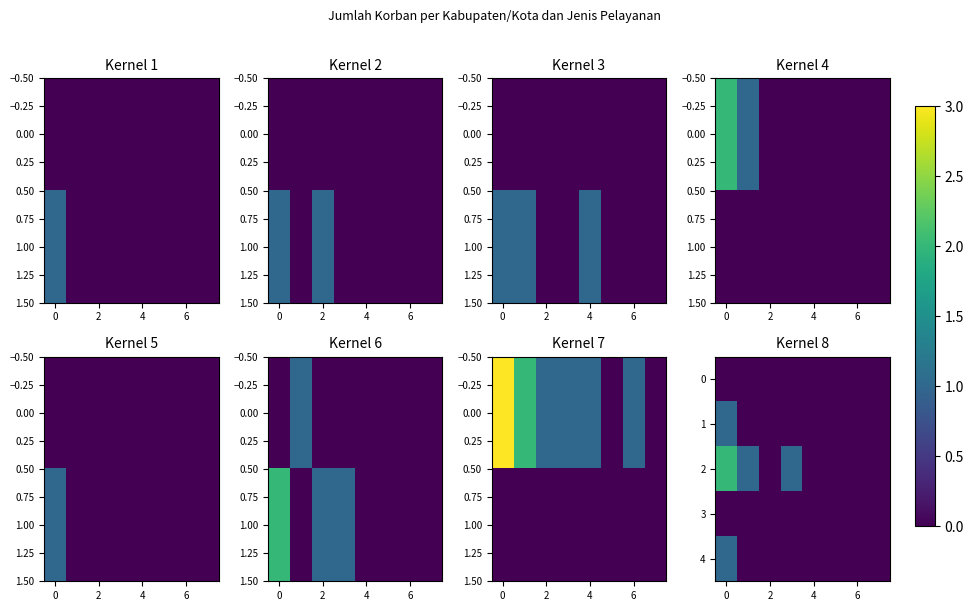

At how many categories does at least one series exceed 0?

3